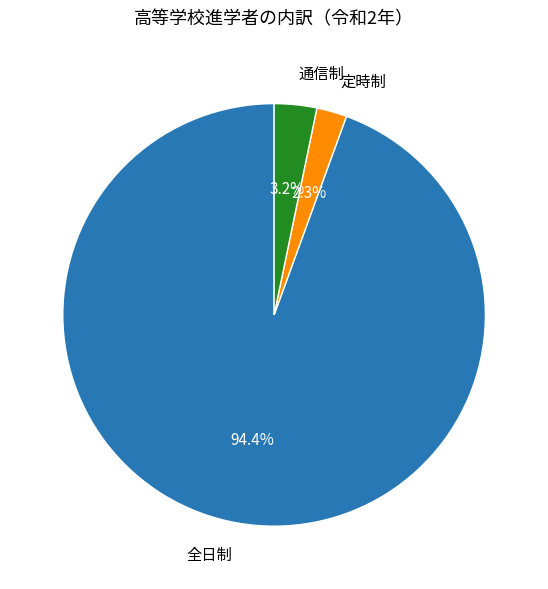

To the nearest percent, what percentage of the pie is 通信制?

3%